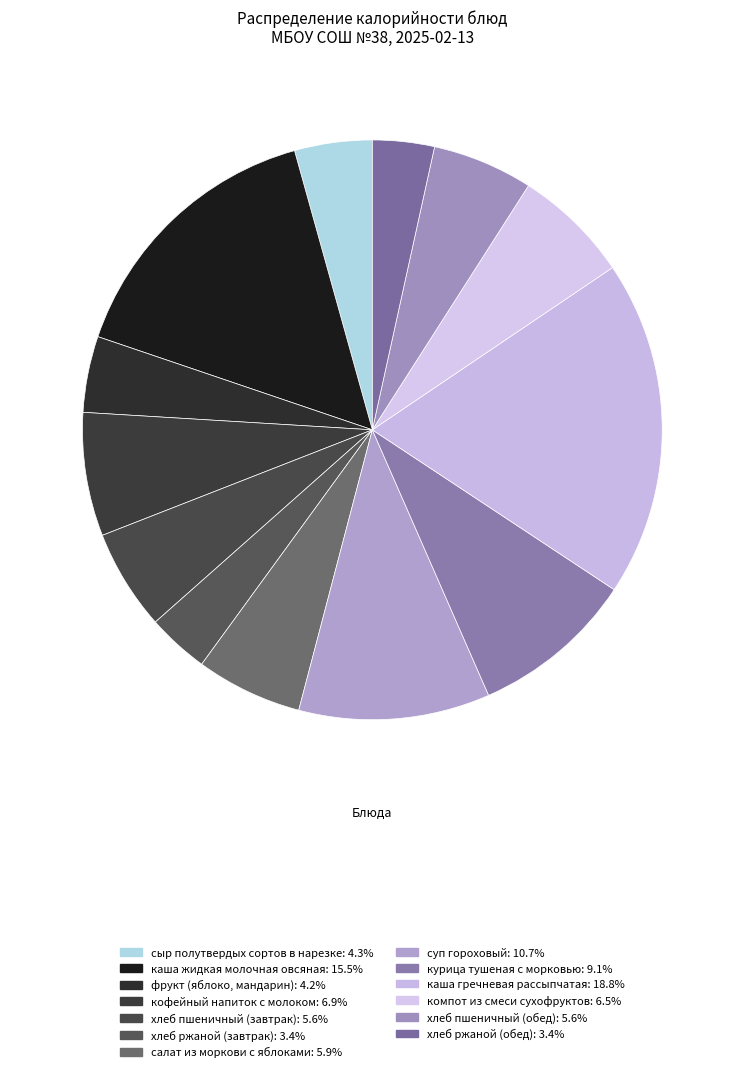

What portion of the pie excludes хлеб ржаной (завтрак)?

96.6%